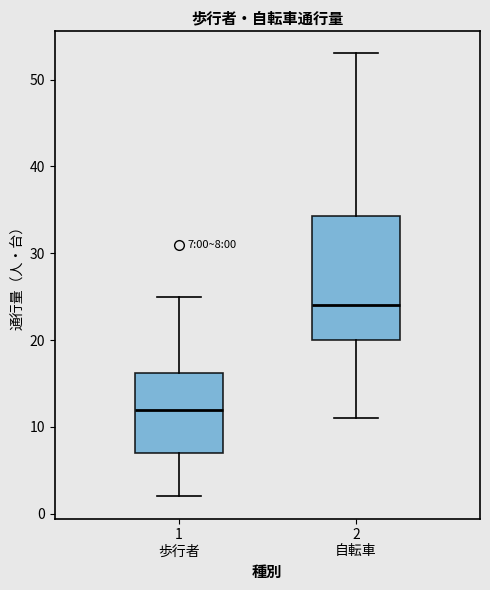

Which box is the tallest, from its lower edge to its upper edge?

2 自転車